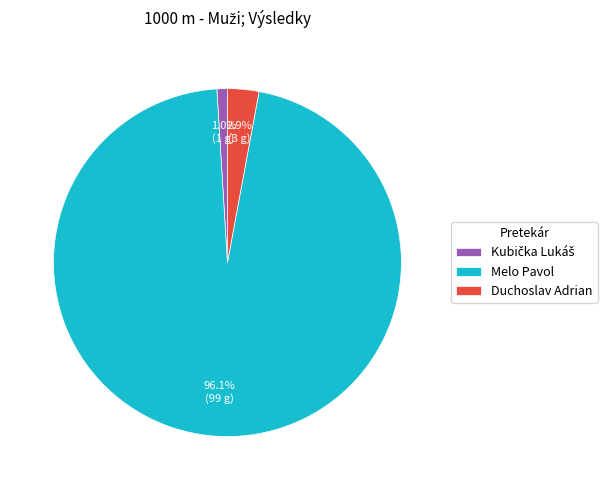

What is the total percentage of Melo Pavol and Duchoslav Adrian?

99.0%